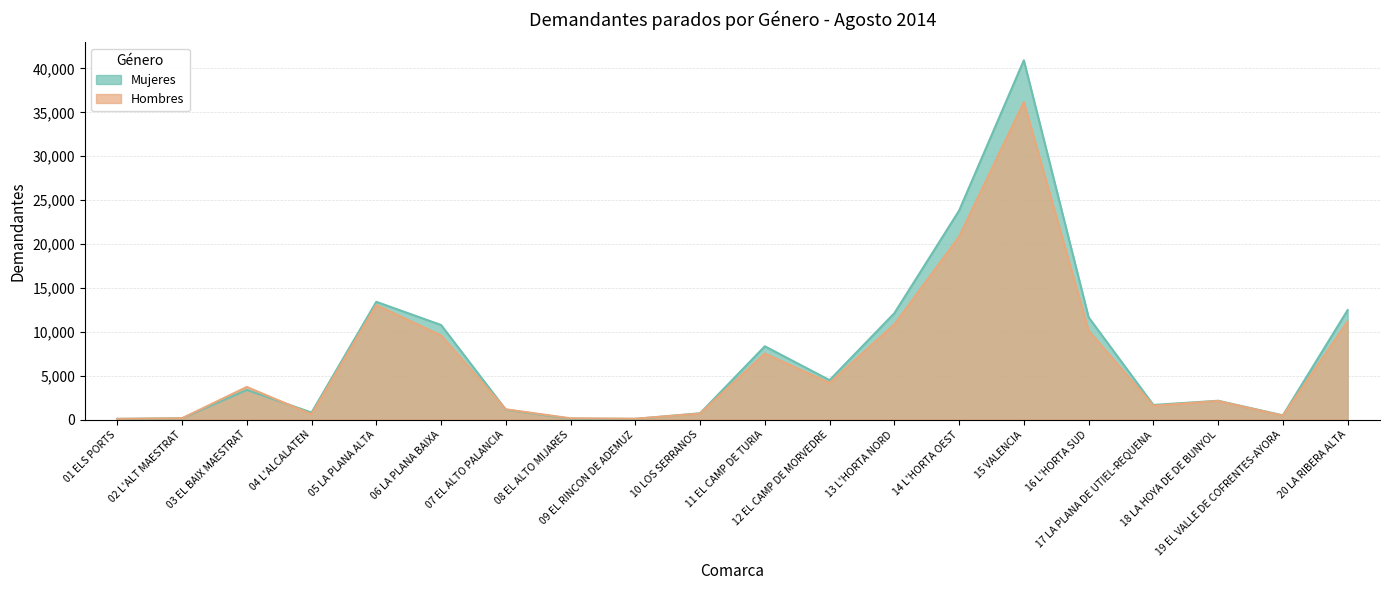

Where is the first local maximum for Mujeres?

03 EL BAIX MAESTRAT